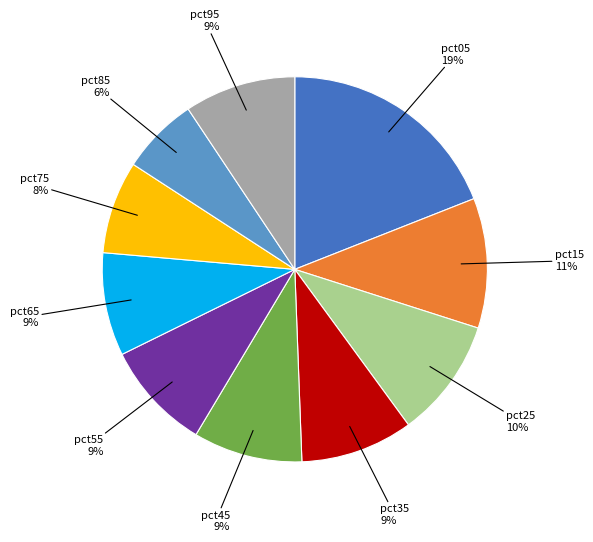

What percentage is the pct55 slice, to the nearest percent?

9%